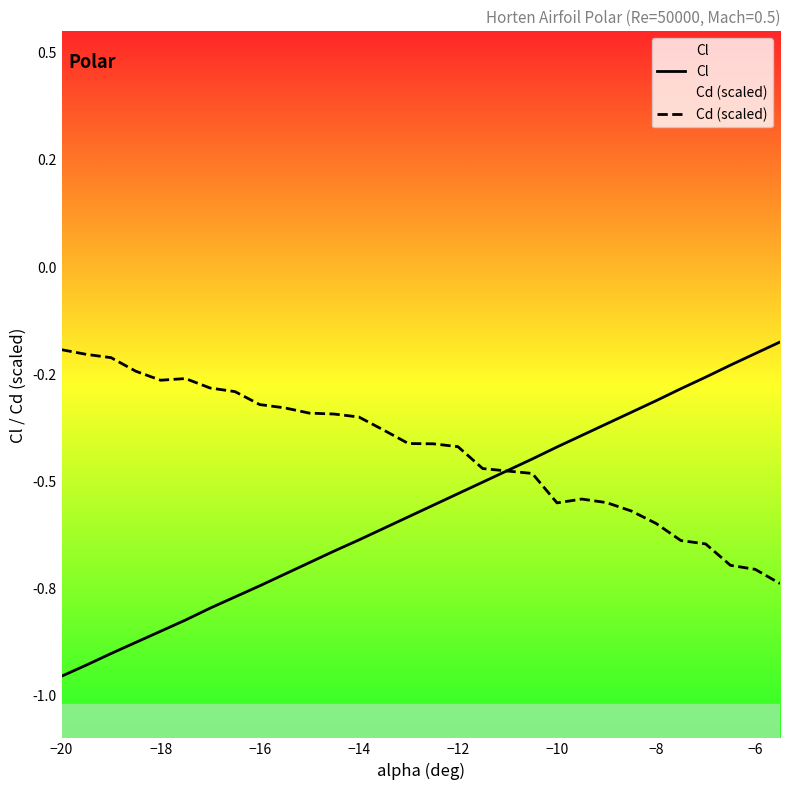

List the series in order of their peak value, highest first.

Cl, Cd (scaled)